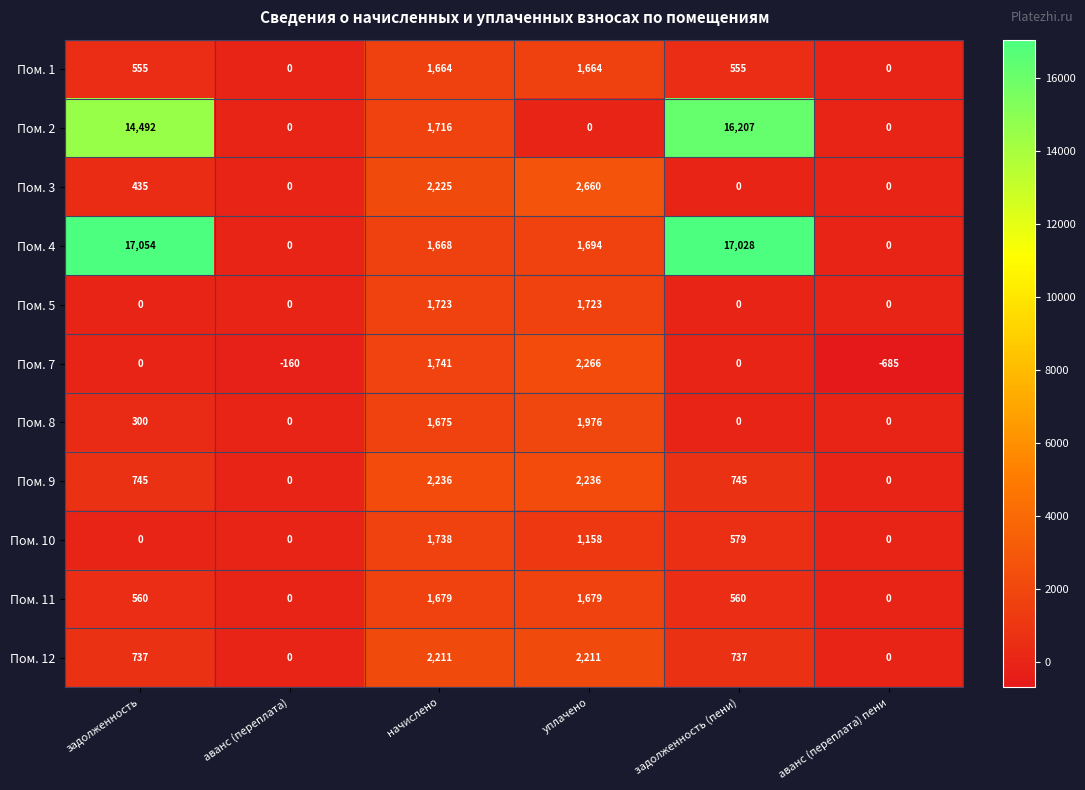

Which series has the largest total across all categories?

Пом. 4